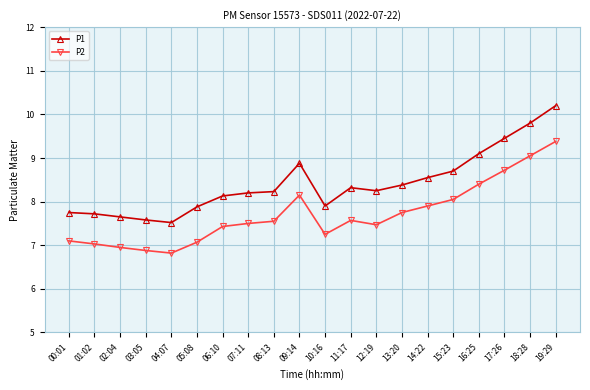

How many data points in P1 are above 8?

13